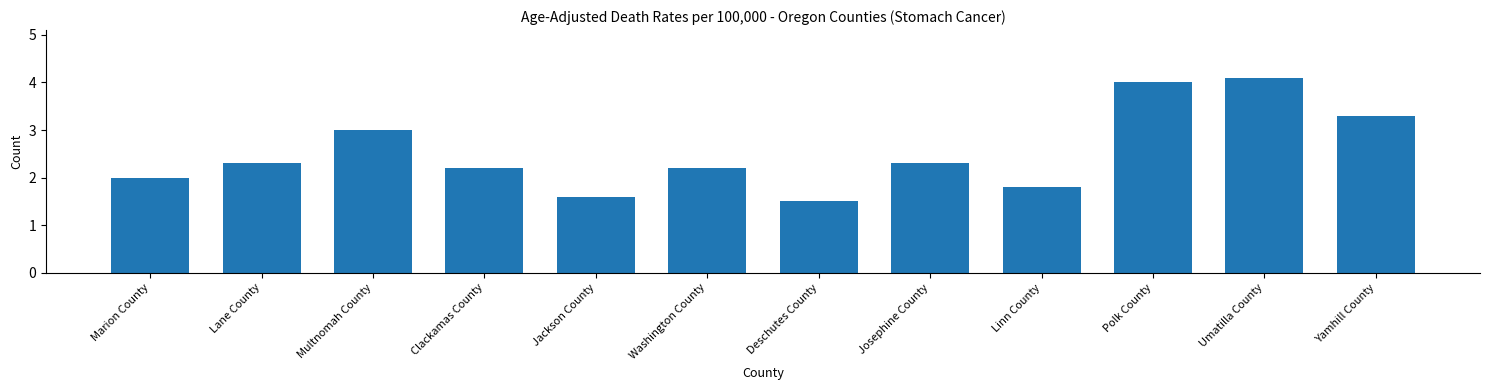

Reading left to right, transcribe all the data shown in this chart.

2.0	2.3	3.0	2.2	1.6	2.2	1.5	2.3	1.8	4.0	4.1	3.3